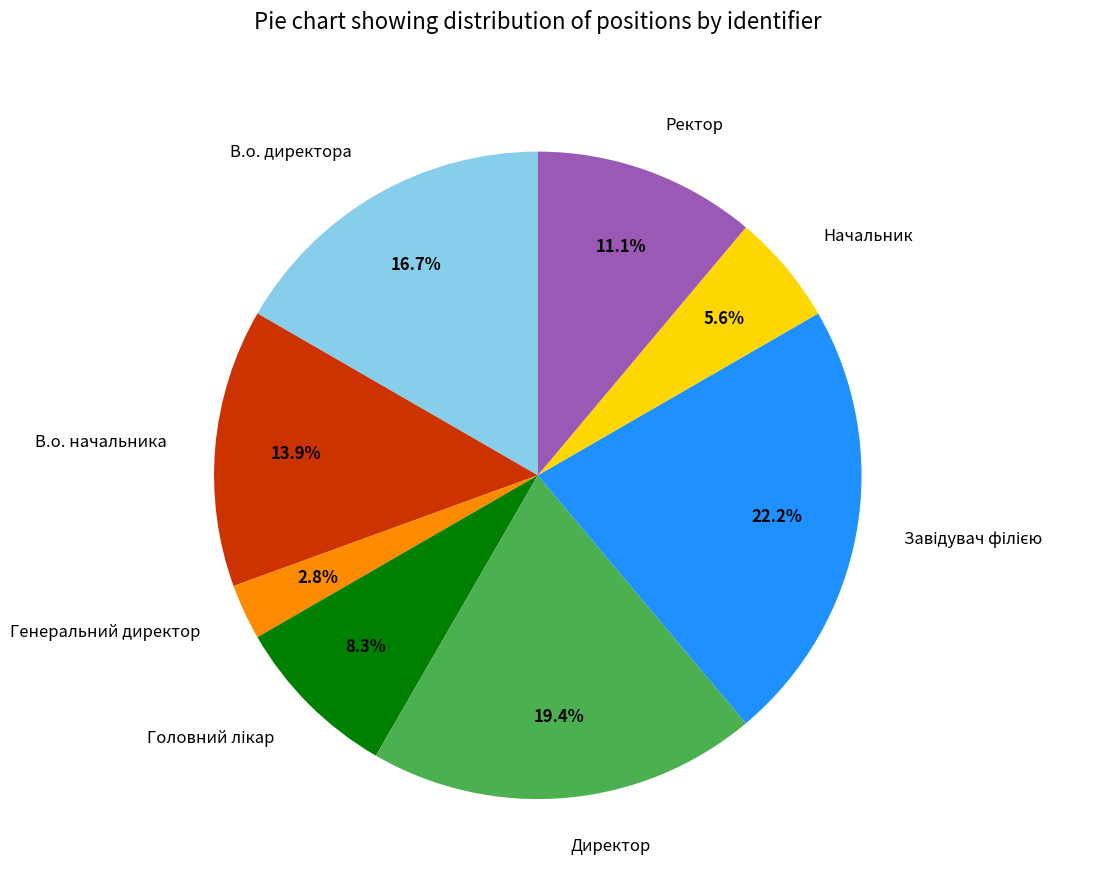

Which category has the smallest portion of the pie?

Генеральний директор